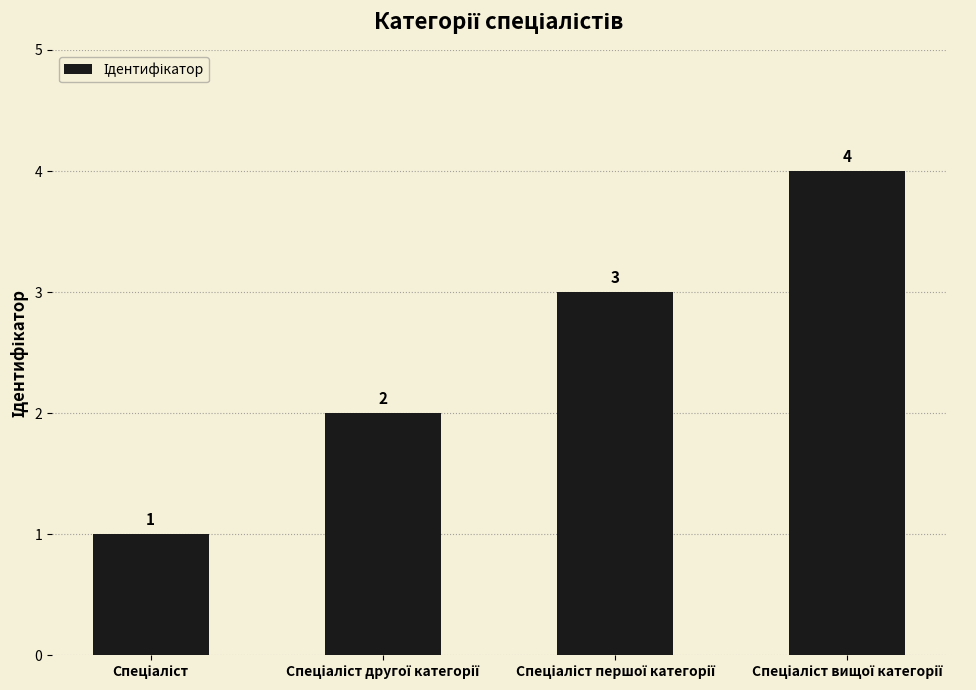

What is the difference between the maximum and minimum values?

3